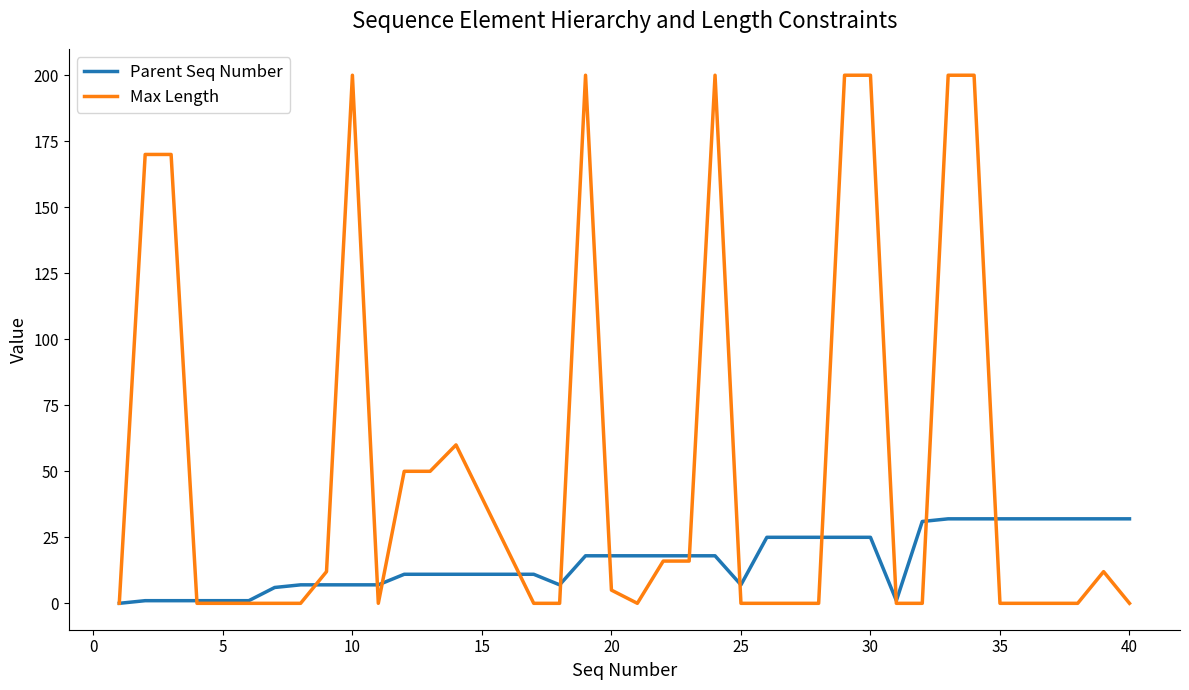

Rank the series by their average value, from highest to lowest.

Max Length, Parent Seq Number